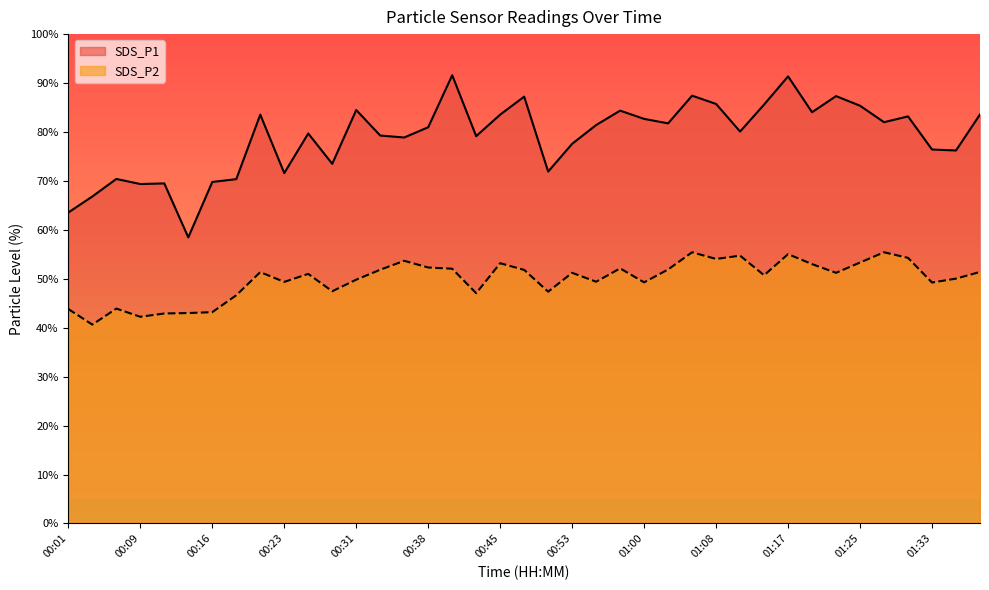

What position from the left is 00:06?

3